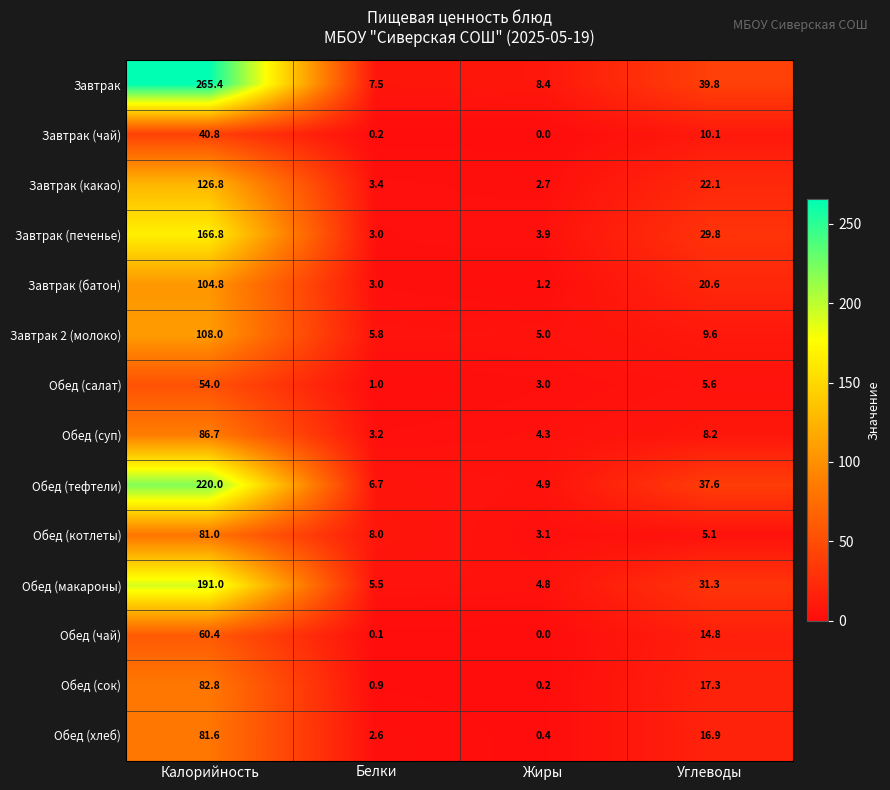

Is it true that Обед (макароны) equals 191.0 at Калорийность?

True